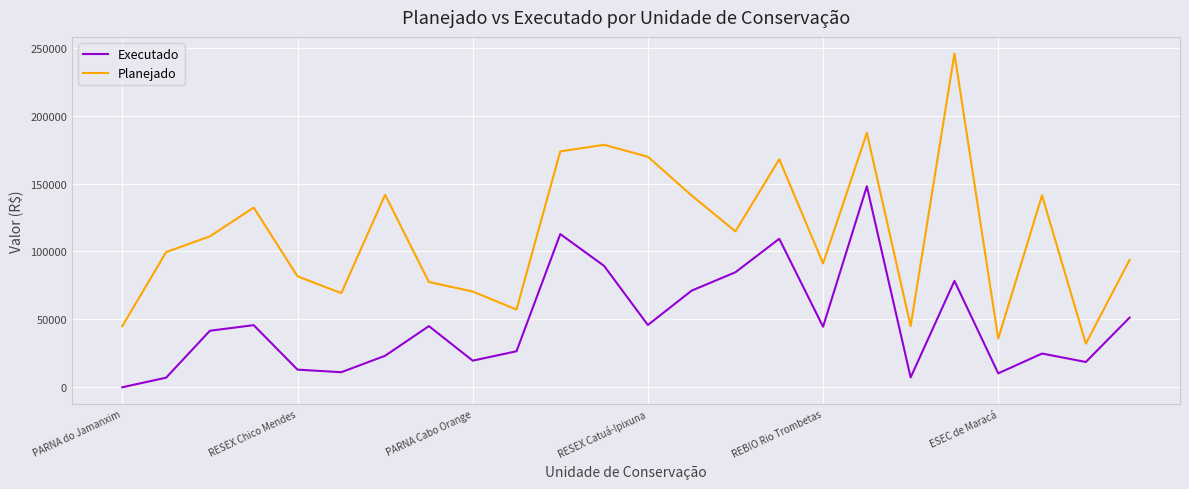

Which series has the largest total across all categories?

Planejado